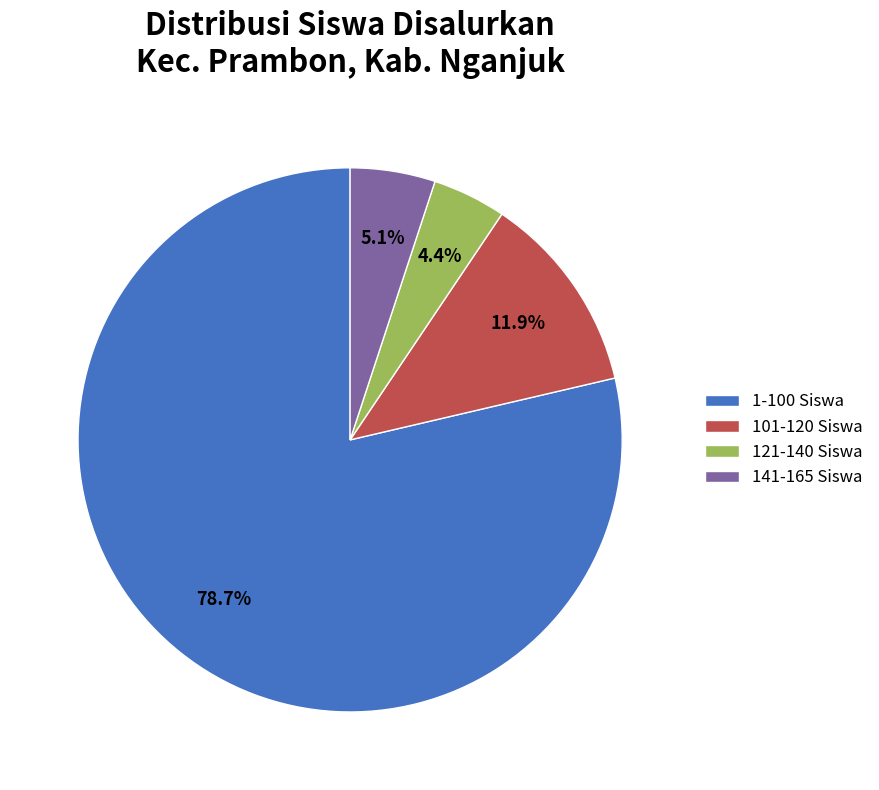

To the nearest percent, what is the average slice percentage?

25%